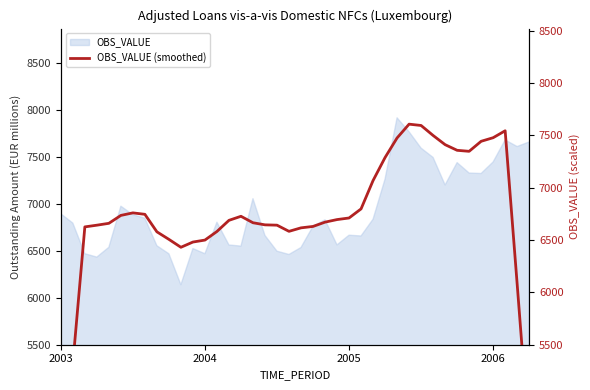

What is the maximum value for OBS_VALUE?

7916